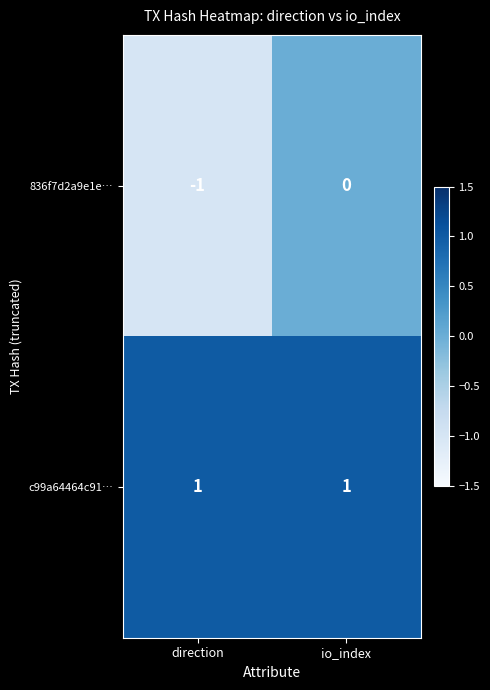

True or false: 836f7d2a9e1e… has a value of 0 at direction.

False